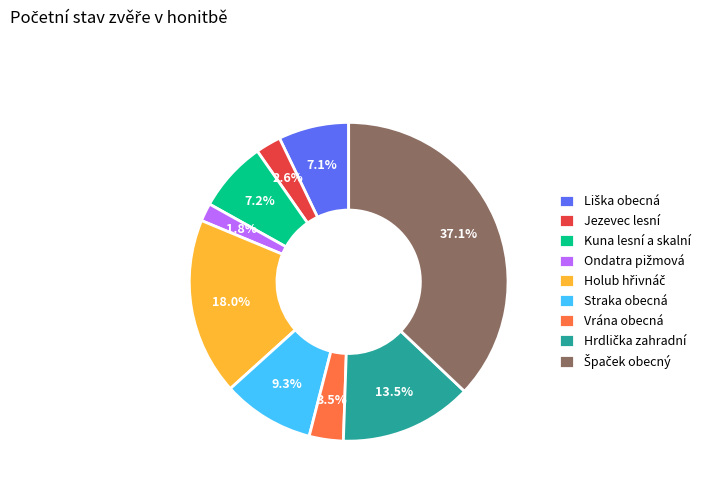

What is the ratio of the value at Kuna lesní a skalní to the value at Jezevec lesní?

2.8